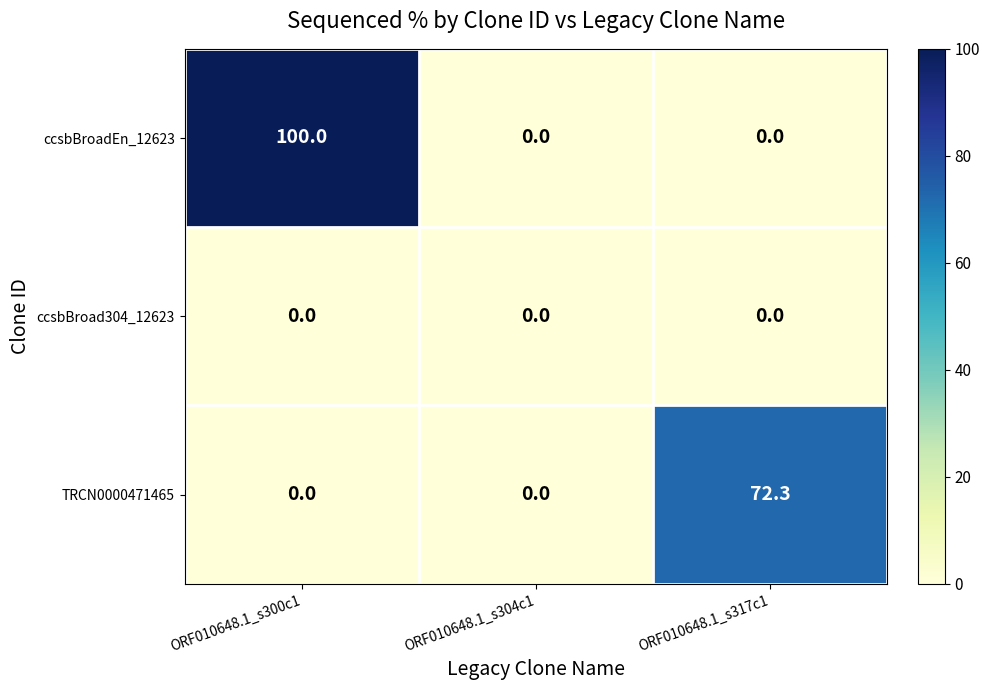

Reading left to right, extract all data points from this chart.

ccsbBroadEn_12623: ORF010648.1_s300c1=100.0	ORF010648.1_s304c1=0.0	ORF010648.1_s317c1=0.0
ccsbBroad304_12623: ORF010648.1_s300c1=0.0	ORF010648.1_s304c1=0.0	ORF010648.1_s317c1=0.0
TRCN0000471465: ORF010648.1_s300c1=0.0	ORF010648.1_s304c1=0.0	ORF010648.1_s317c1=72.3